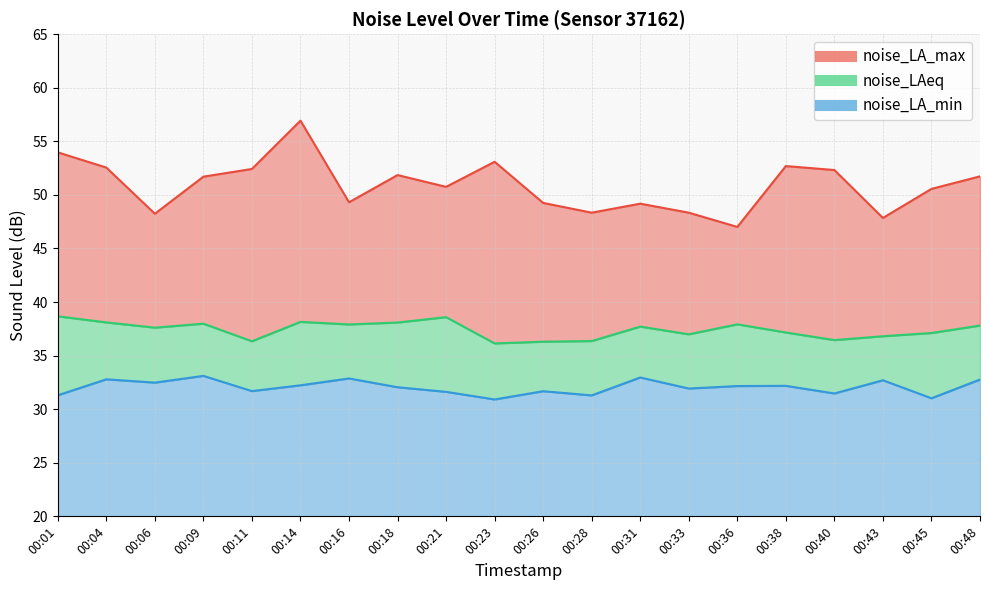

Reading right to left, list all the values displayed in this chart.

noise_LA_max: 51.7	50.6	47.9	52.3	52.7	47.0	48.3	49.2	48.3	49.2	53.1	50.8	51.9	49.3	56.9	52.4	51.7	48.2	52.5	54.0
noise_LAeq: 37.8	37.1	36.8	36.5	37.2	37.9	37.0	37.7	36.4	36.3	36.1	38.6	38.1	37.9	38.1	36.3	38.0	37.6	38.1	38.7
noise_LA_min: 32.8	31.0	32.7	31.5	32.2	32.2	31.9	33.0	31.3	31.7	30.9	31.6	32.0	32.9	32.2	31.7	33.1	32.5	32.8	31.3